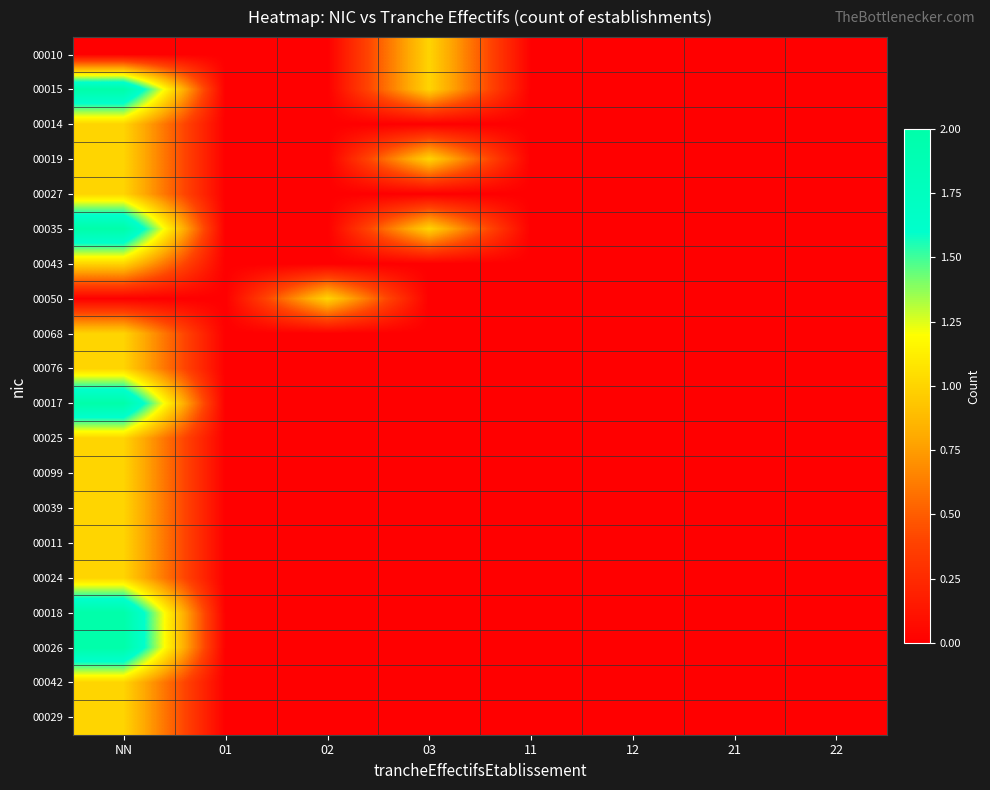

Which series has the largest range (max minus min)?

00015